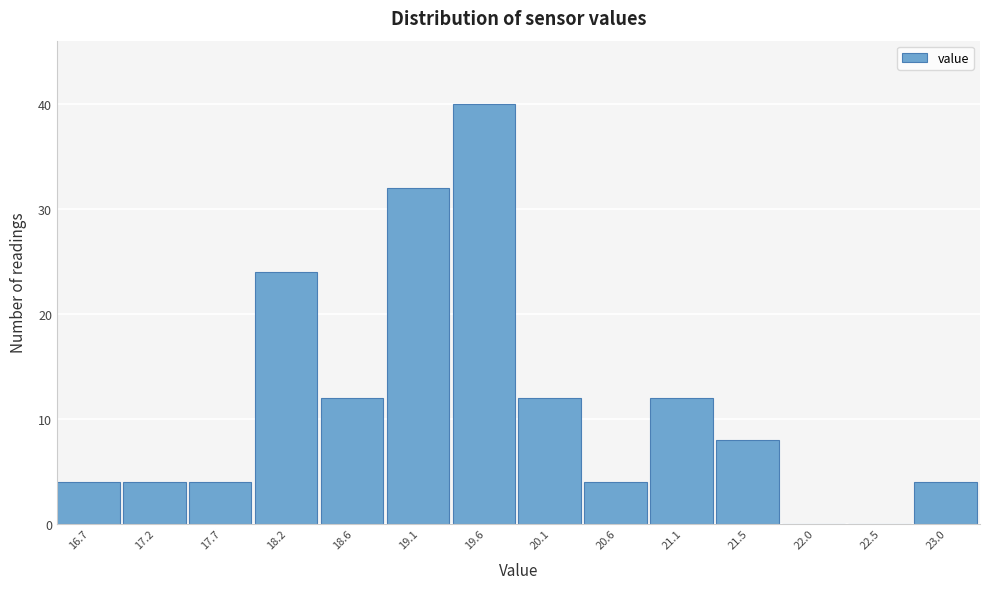

Reading left to right, list all the values displayed in this chart.

16.7=4	17.2=4	17.7=4	18.2=24	18.6=12	19.1=32	19.6=40	20.1=12	20.6=4	21.1=12	21.5=8	22.0=0	22.5=0	23.0=4